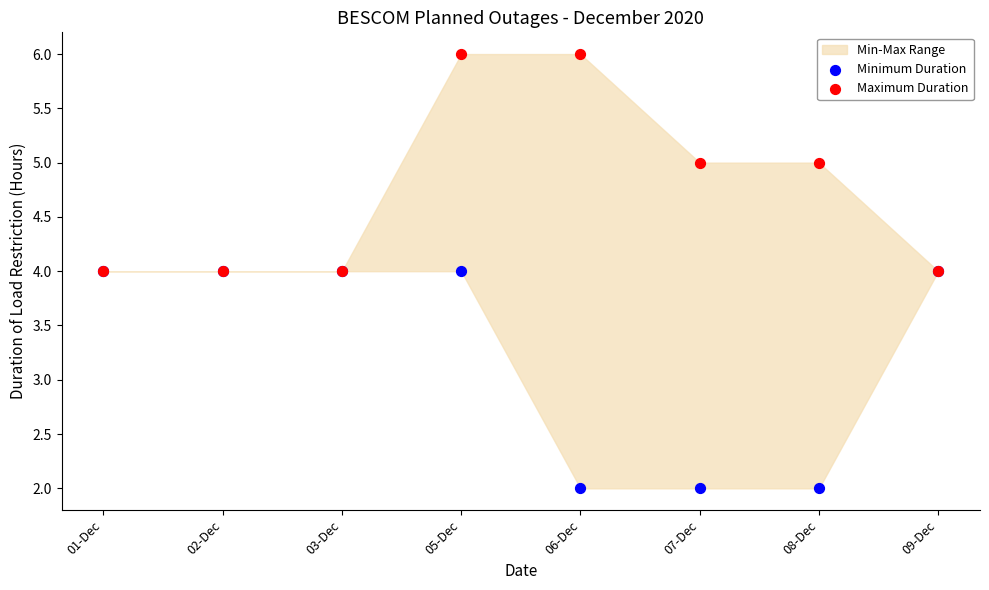

Which series contains the highest Y value?

Maximum Duration